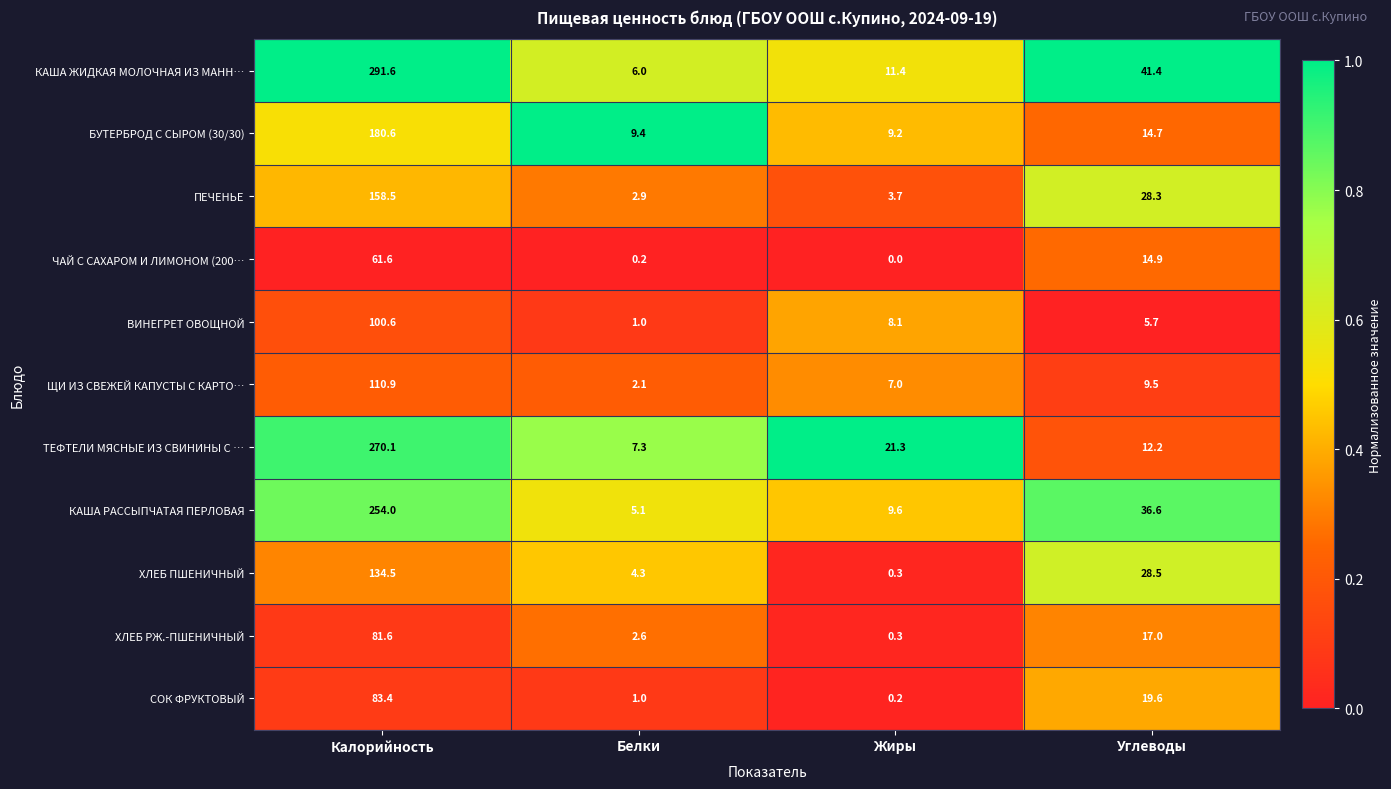

Which series has the largest range (max minus min)?

КАША ЖИДКАЯ МОЛОЧНАЯ ИЗ МАНН…